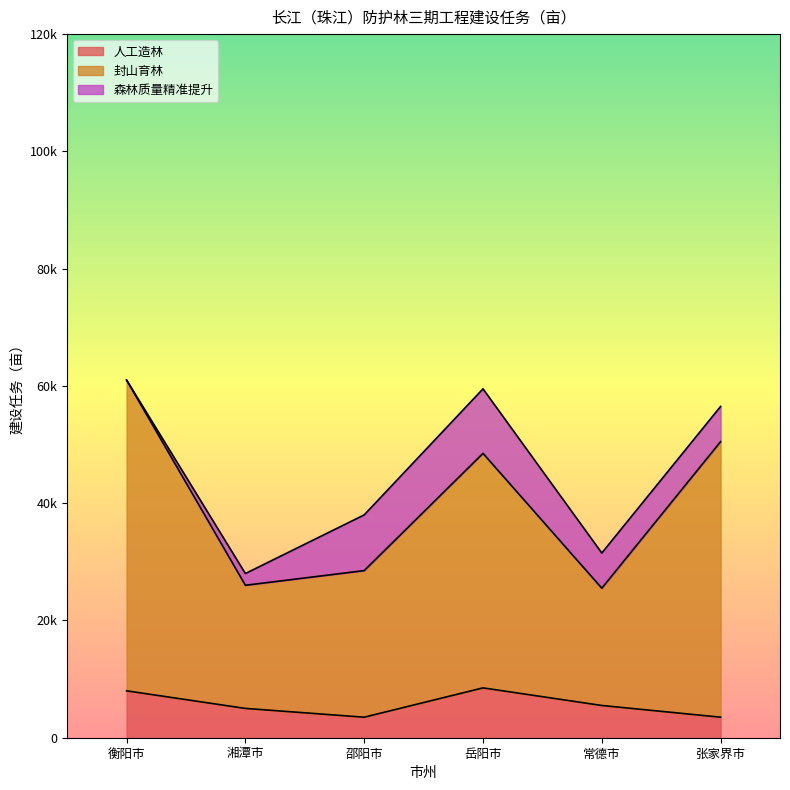

Does the chart have visible grid lines?

No